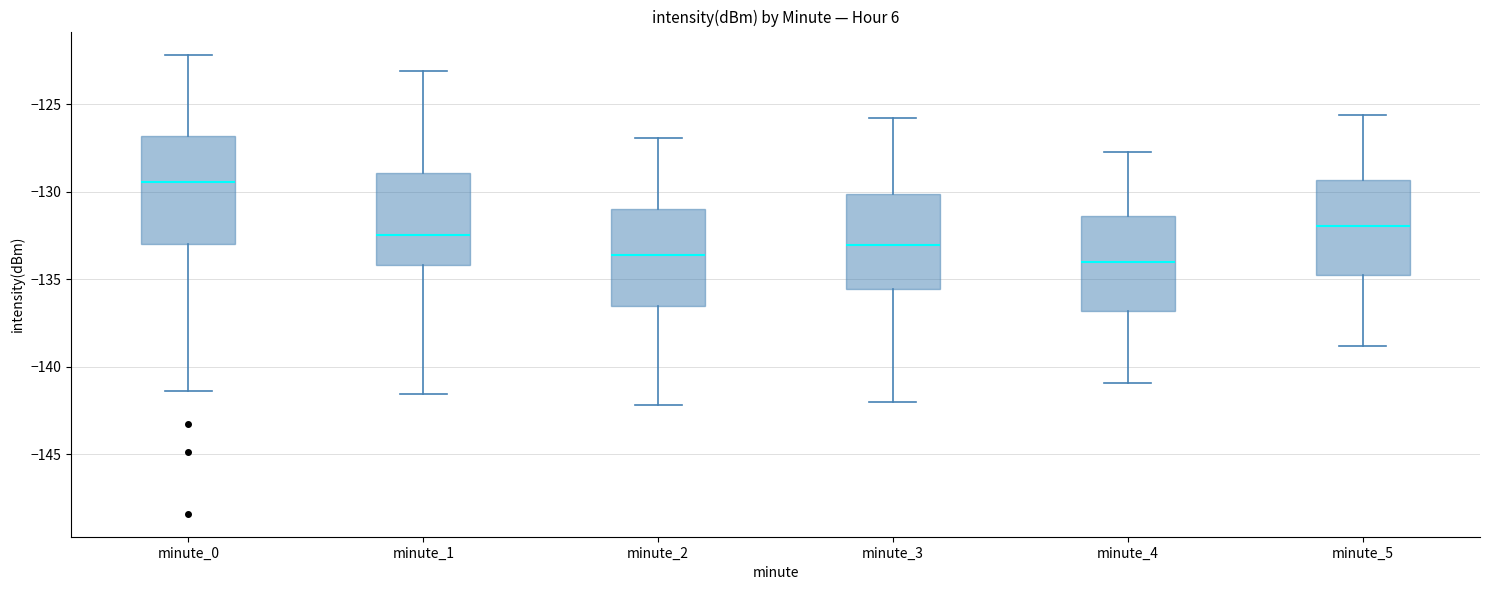

Reading left to right, read every box against the y-axis: the position of its median line, the range the box covers, and the ends of its whiskers. The values are not printed on the chart, so give them approximately, as read against the axis.

minute_0: median -129.5, box -133.0 to -127.0, whiskers -141.5 to -122.0
minute_1: median -132.5, box -134.0 to -129.0, whiskers -141.5 to -123.0
minute_2: median -133.5, box -136.5 to -131.0, whiskers -142.0 to -127.0
minute_3: median -133.0, box -135.5 to -130.0, whiskers -142.0 to -126.0
minute_4: median -134.0, box -137.0 to -131.5, whiskers -141.0 to -127.5
minute_5: median -132.0, box -134.5 to -129.5, whiskers -139.0 to -125.5